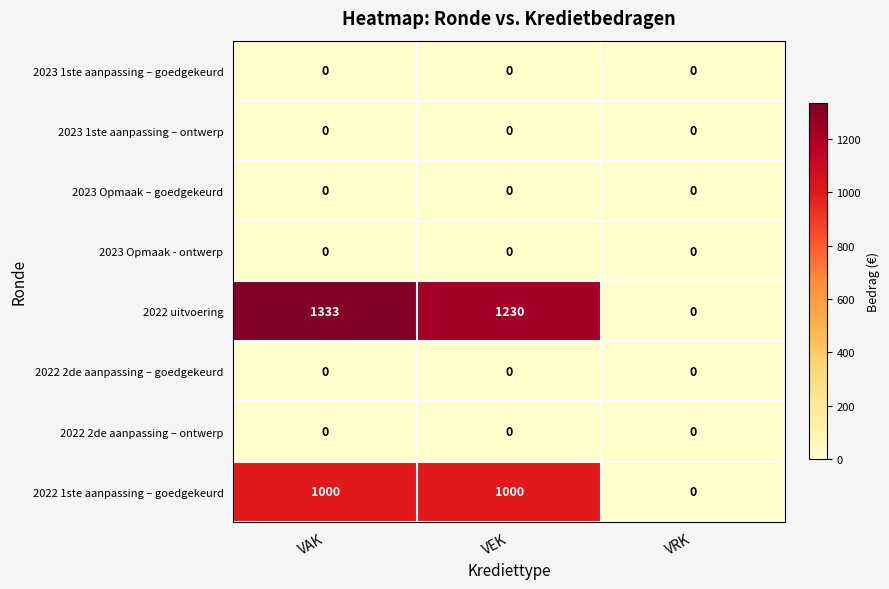

At how many categories does at least one series exceed 515?

2